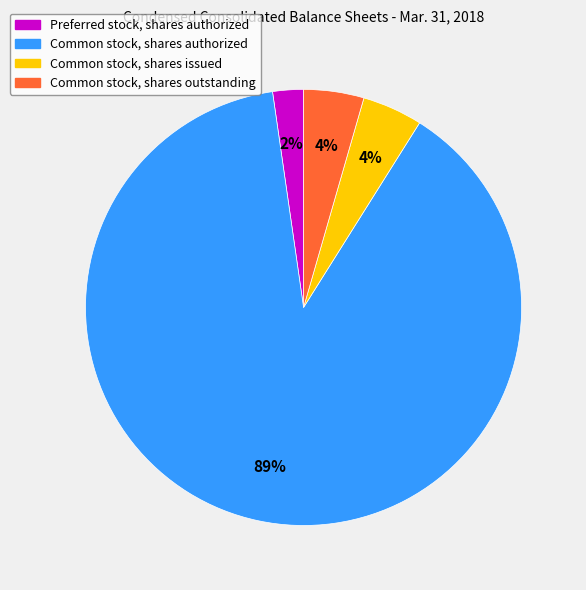

To the nearest percent, what is the average slice percentage?

25%